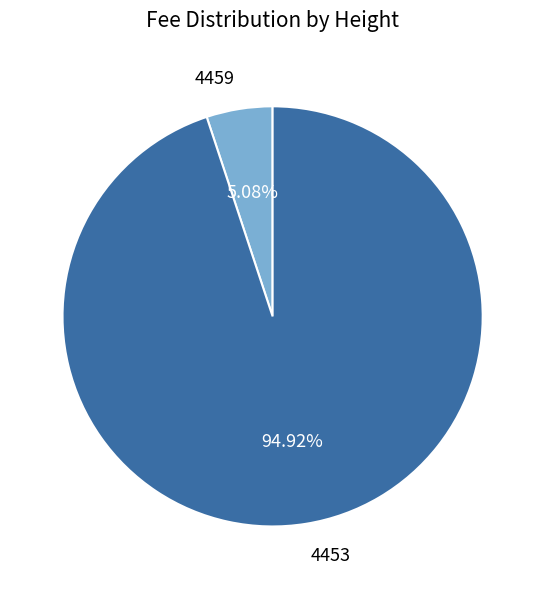

To the nearest percent, what is the combined percentage of 4453 and 4459?

100%